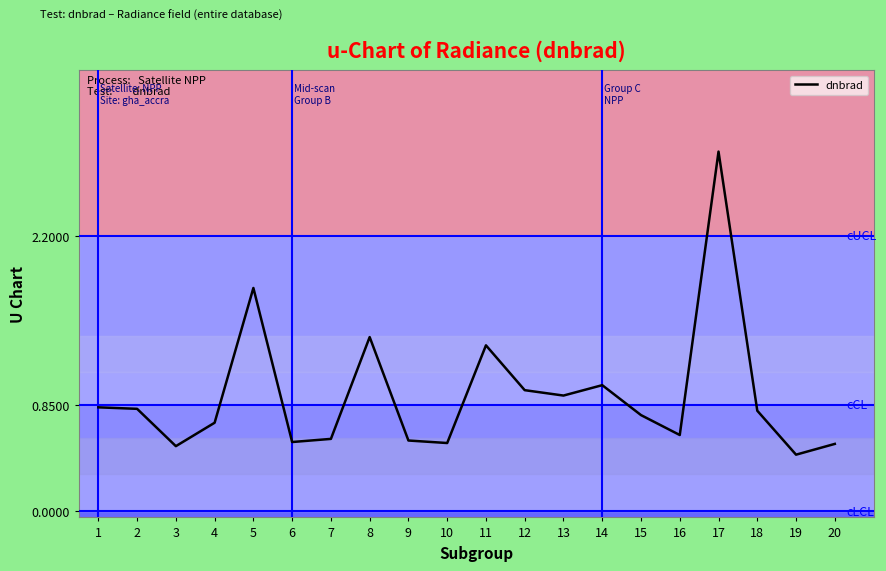

What is the difference between the values at 16 and 12?

0.4